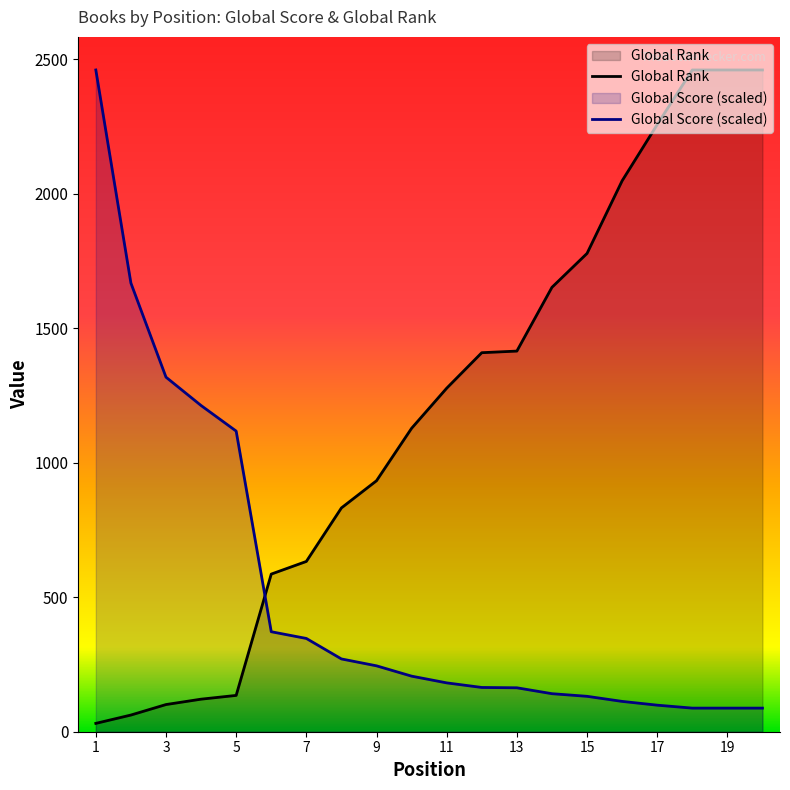

How many lines are shown in the chart?

2